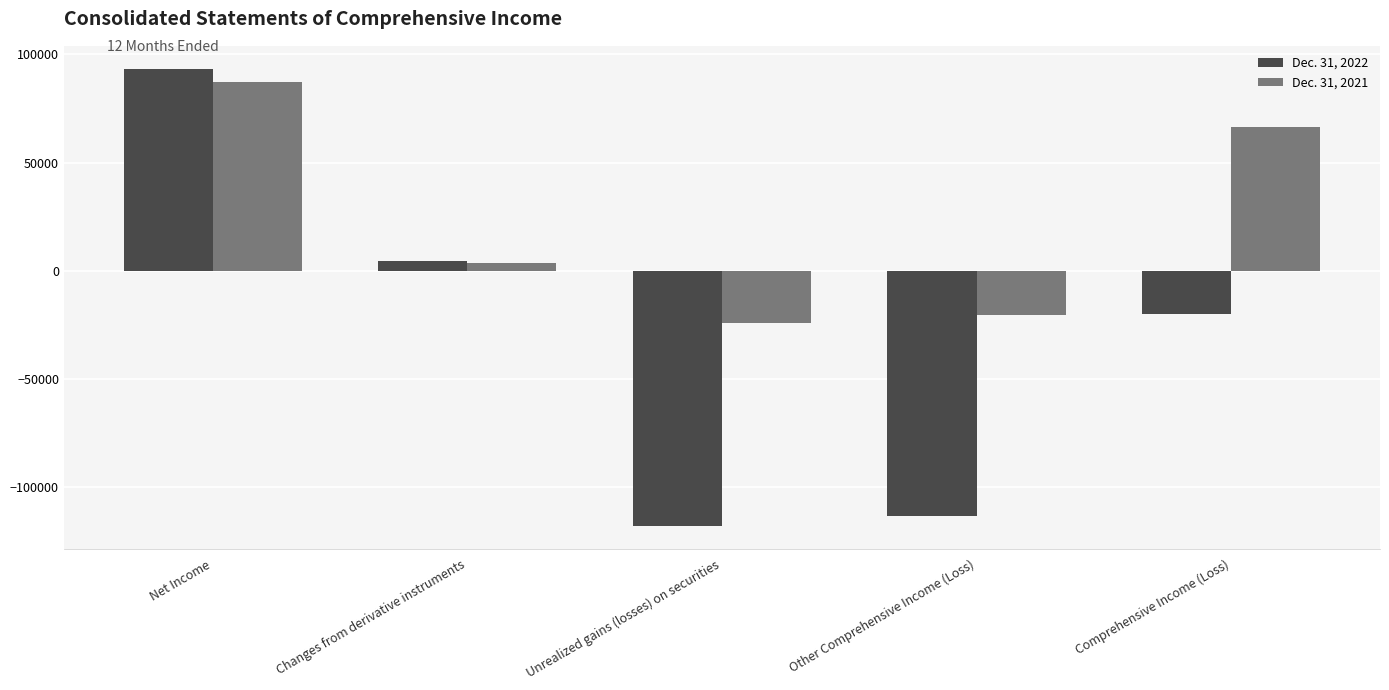

At which label does Dec. 31, 2022 first exceed -20135?

Net Income